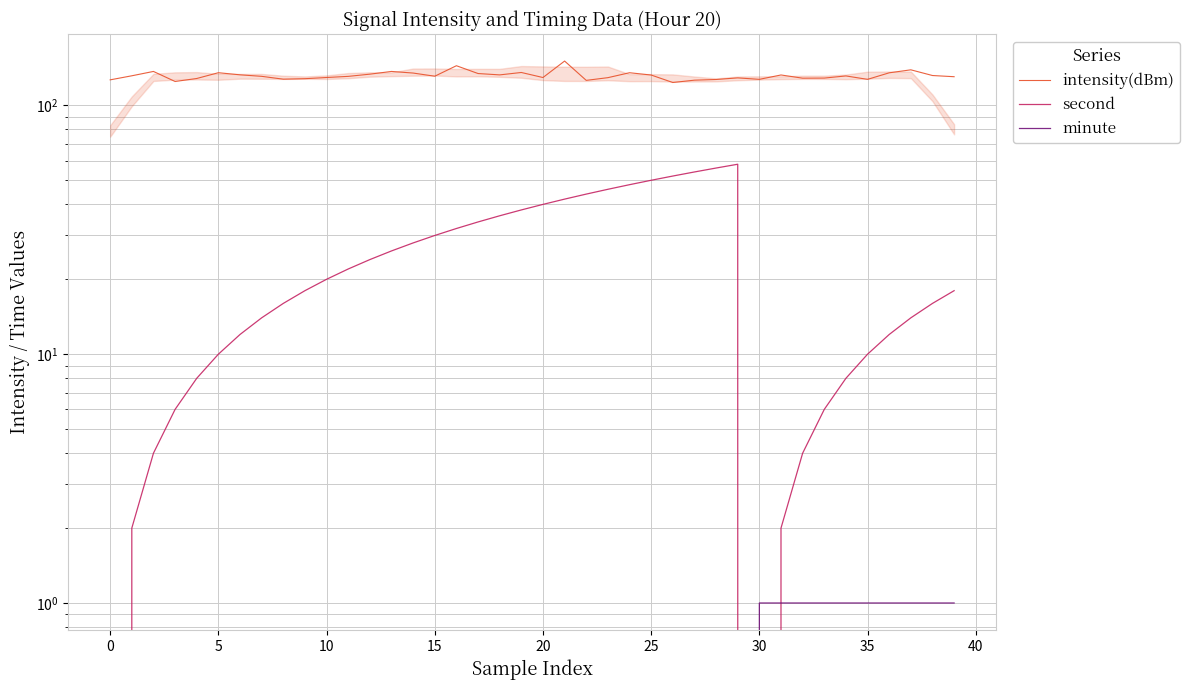

True or false: second and intensity(dBm) cross at least once.

False